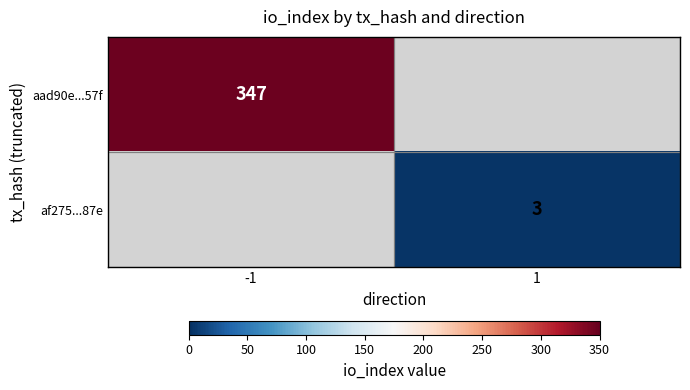

True or false: af275...87e has a value of 3 at 1.

True